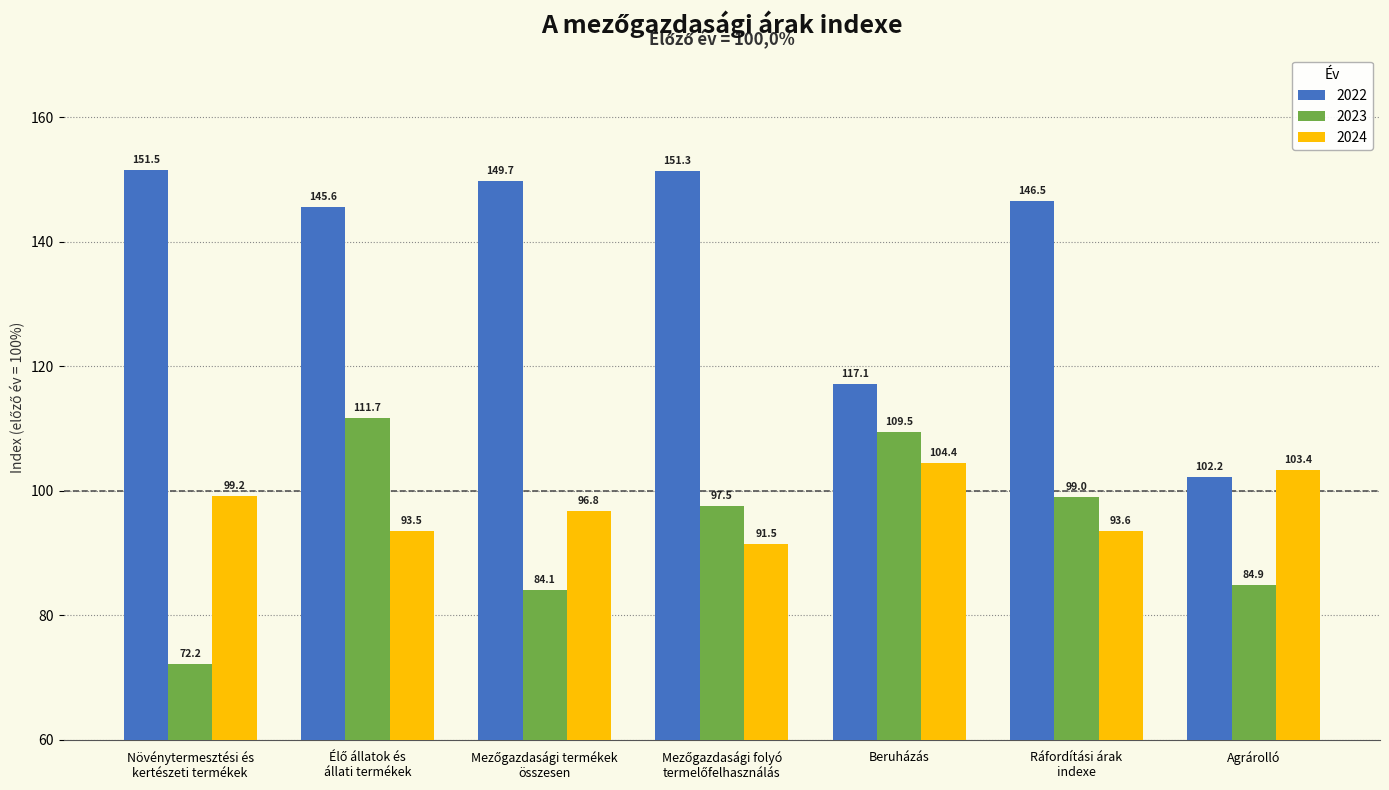

What is the average value of the 2023 series?

94.1